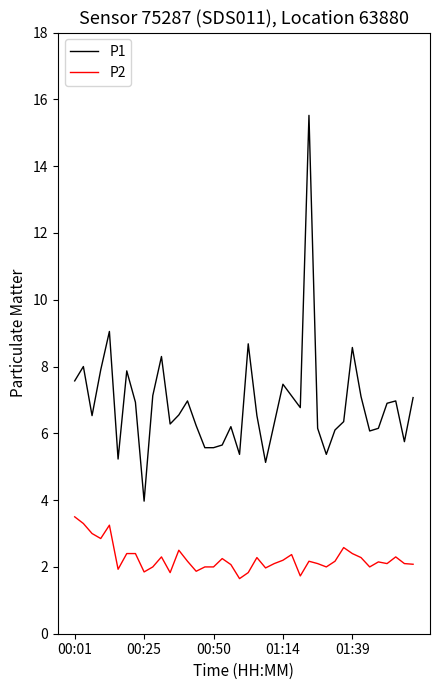

What is the sum of all P1 values?

274.9